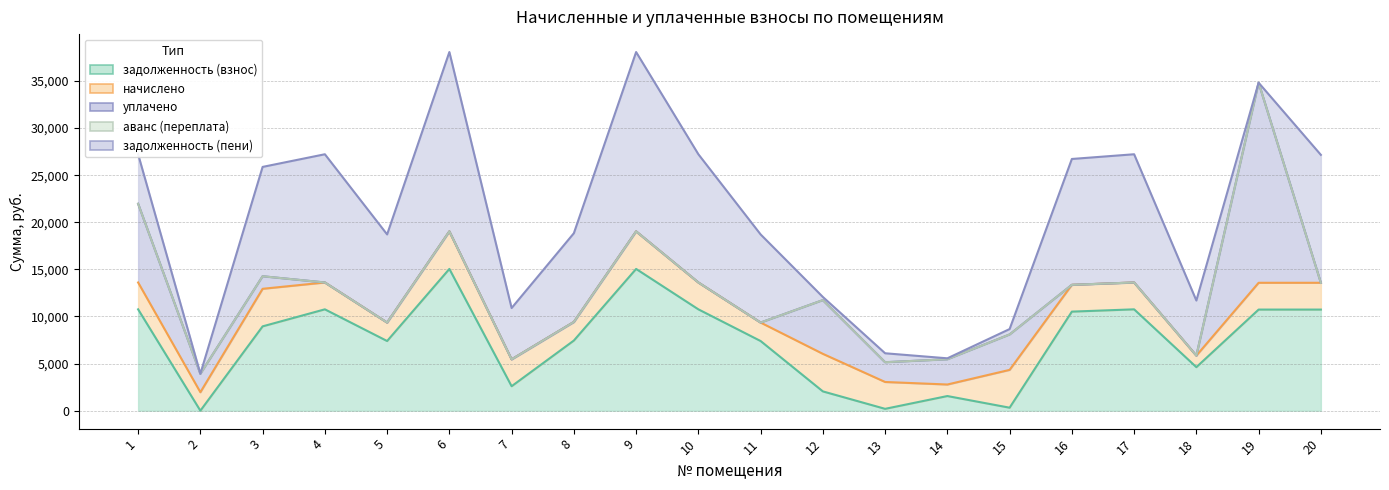

Which series has the largest range (max minus min)?

уплачено